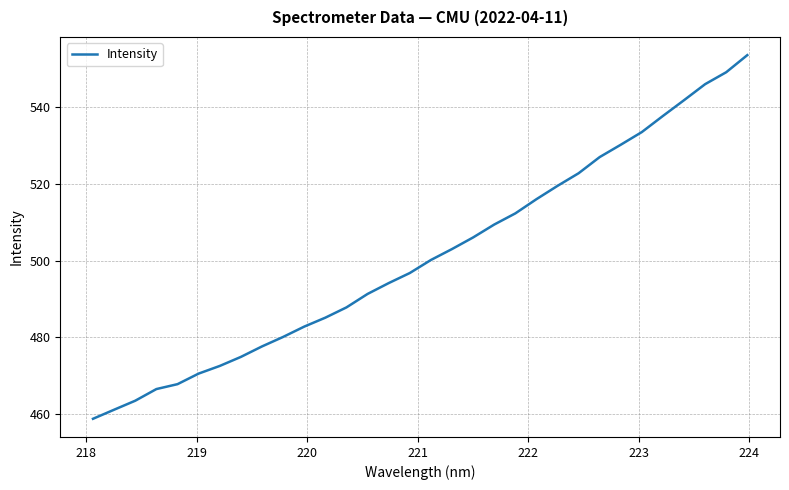

How many lines are shown in the chart?

1